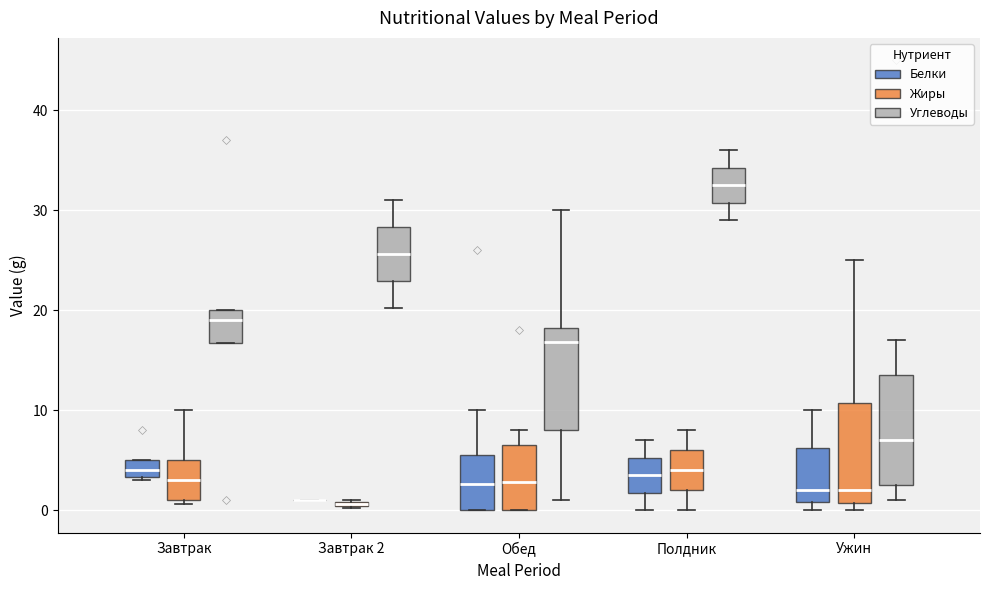

Where is the lower edge of the box for Полдник (Углеводы) on the y-axis? The values are not printed on the chart, so give them approximately, as read against the axis.

31